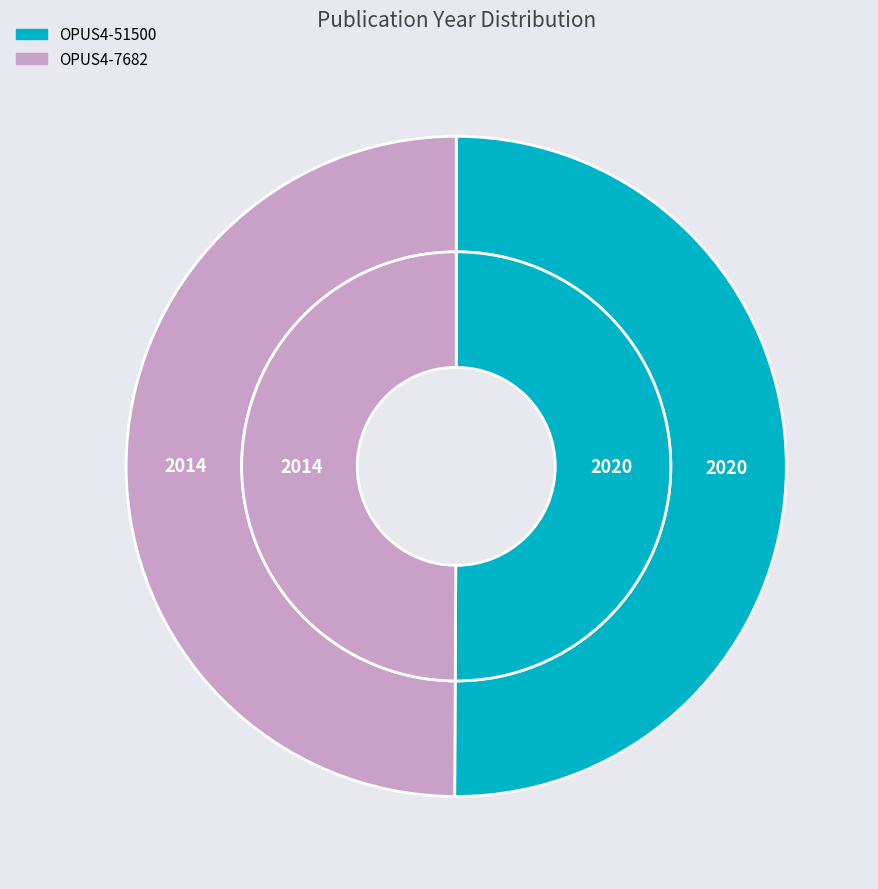

How many slices are in this pie chart?

2